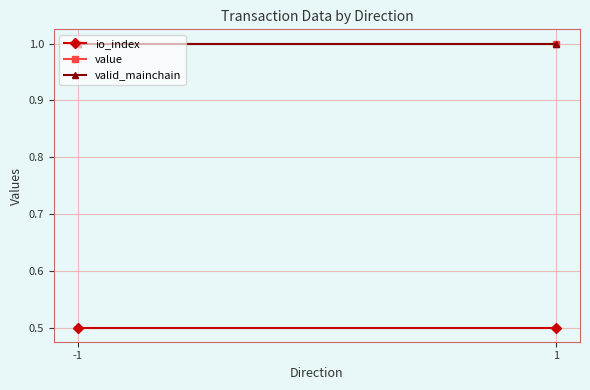

Which has a higher value, -1 or 1?

-1